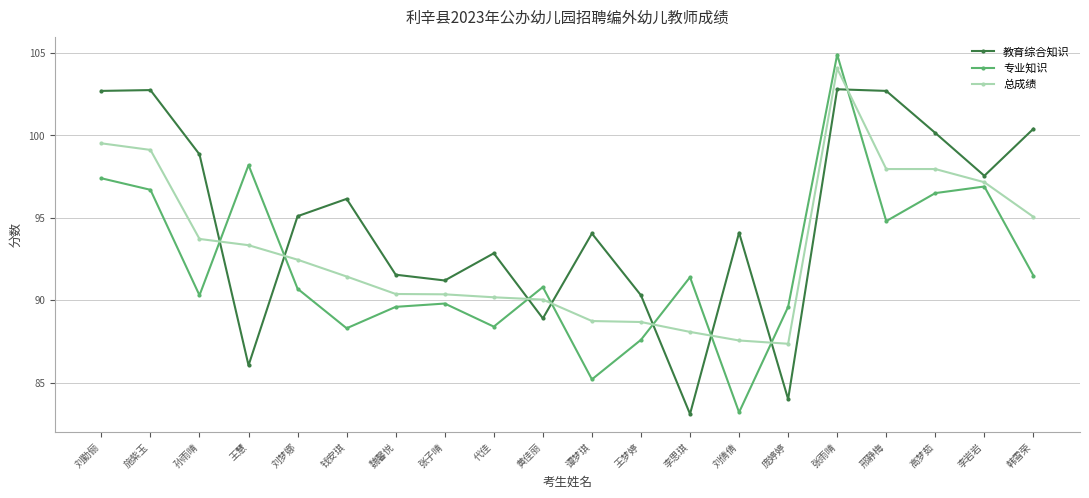

What value does the 总成绩 series have at 庞婷婷?

87.4